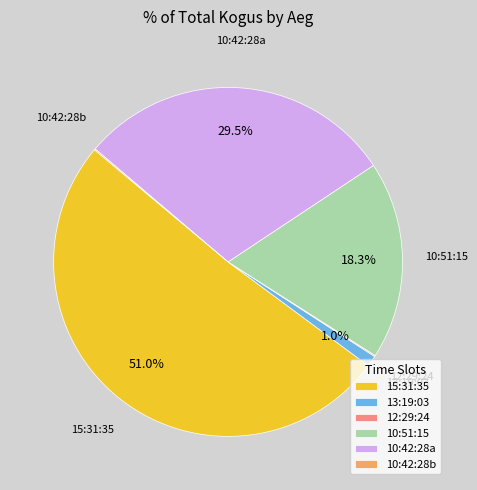

What is the ratio of the value at 10:51:15 to the value at 10:42:28a?

0.6